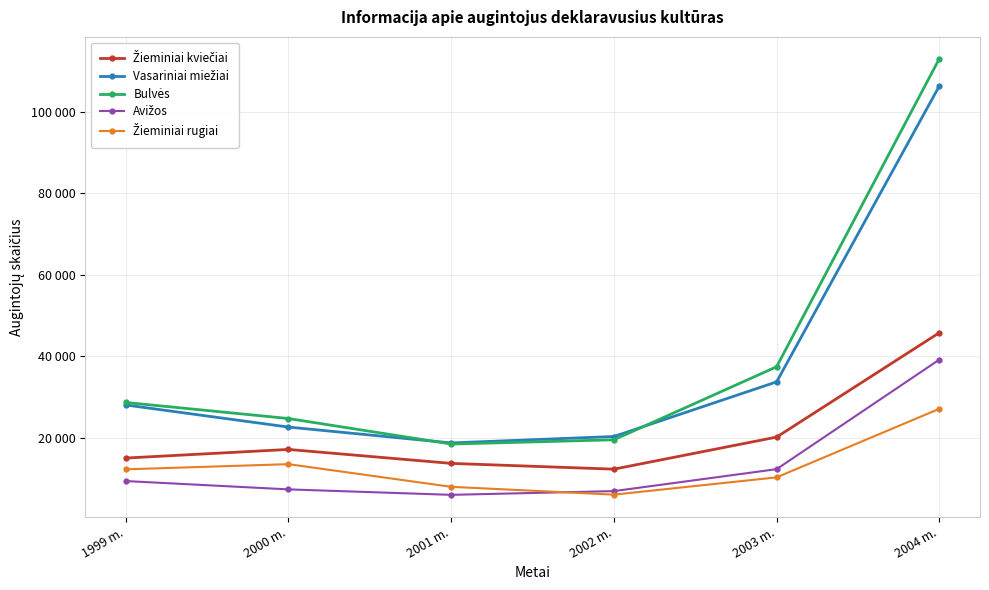

Is the value of Avižos at 2000 m. greater than the value of Žieminiai rugiai at 2002 m.?

Yes